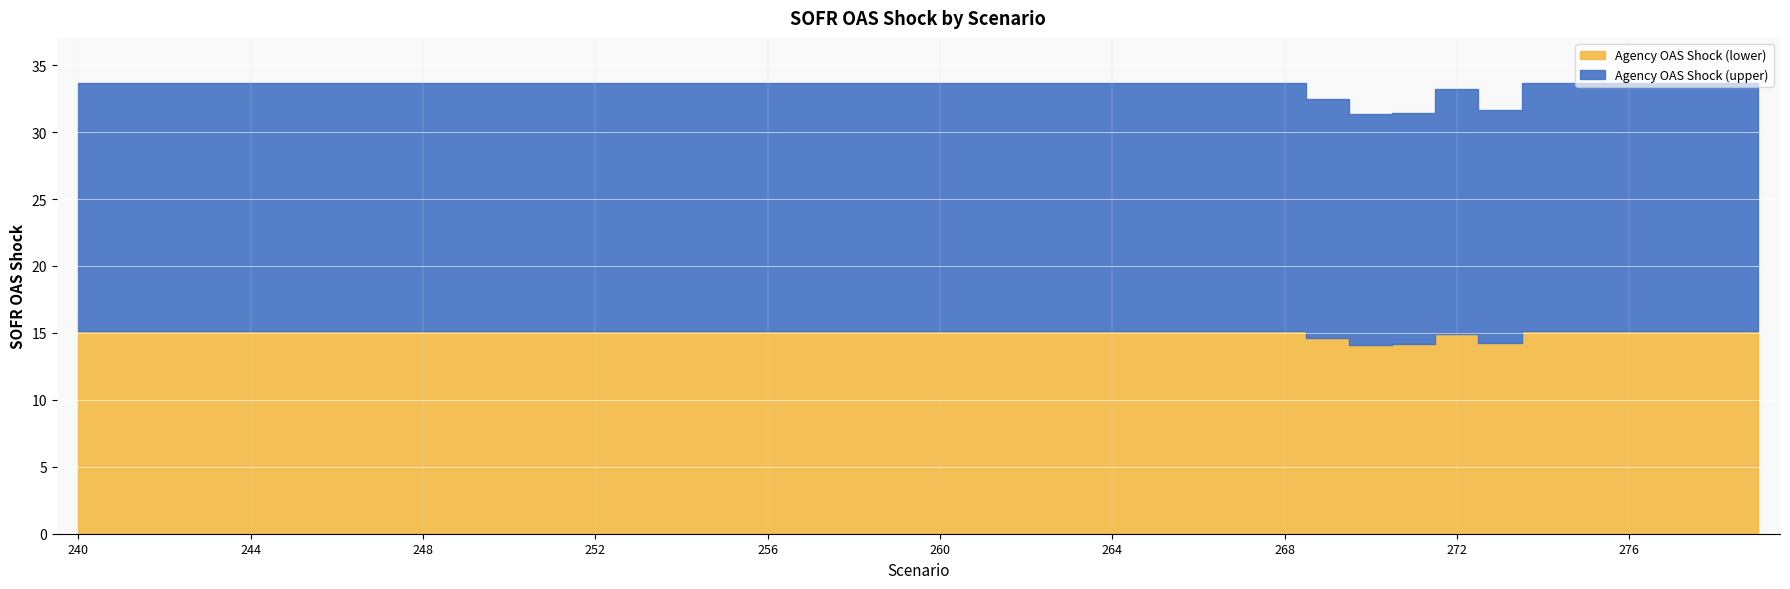

Rank the categories by value from lowest to highest.

270, 271, 273, 269, 272, 240, 241, 242, 243, 244, 245, 246, 247, 248, 249, 250, 251, 252, 253, 254, 255, 256, 257, 258, 259, 260, 261, 262, 263, 264, 265, 266, 267, 268, 274, 275, 276, 277, 278, 279